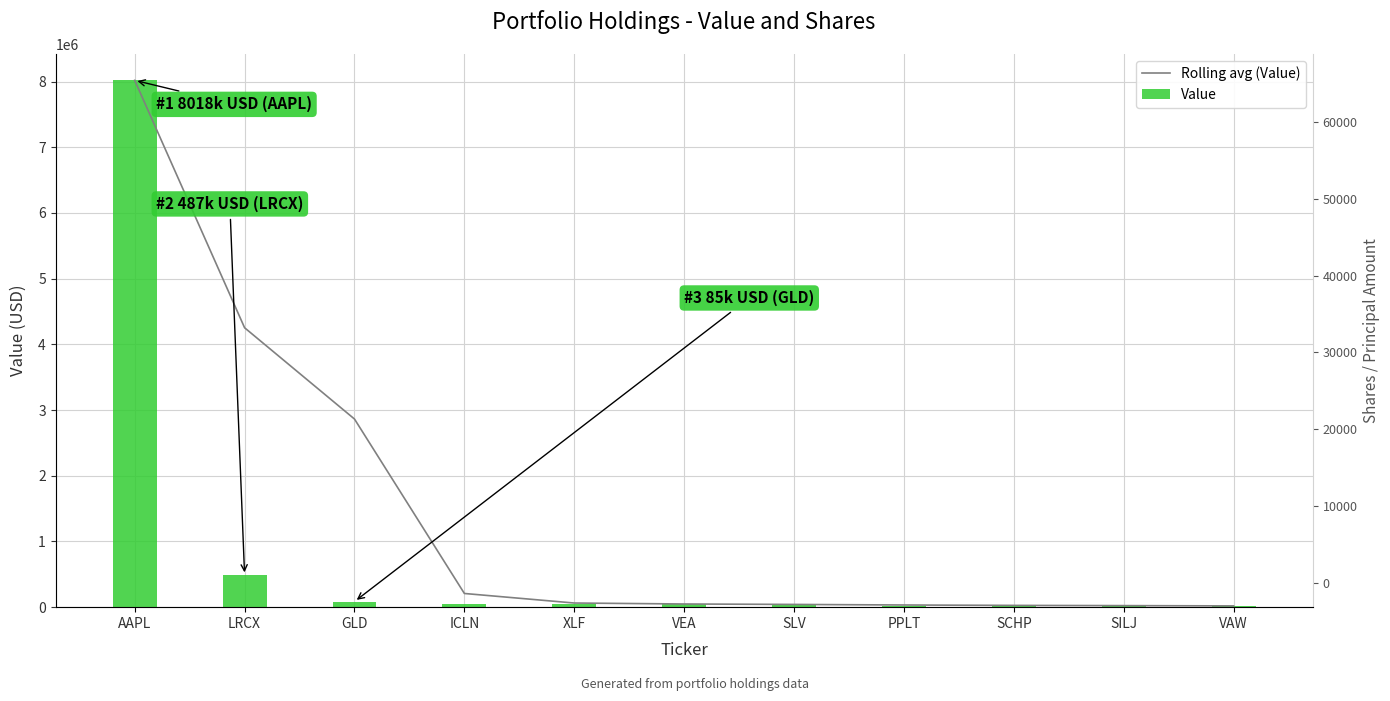

Reading left to right, list all the values displayed in this chart.

Rolling avg (Value): 8018000.0	4252500.0	2863333.3	208333.3	63000.0	48333.3	41666.7	33000.0	27000.0	23666.7	19333.3
Value: 8018000.0	487000.0	85000.0	53000.0	51000.0	41000.0	33000.0	25000.0	23000.0	23000.0	12000.0
Shares or principal amount: 65643.0	818.0	529.0	2193.0	1487.0	838.0	1449.0	224.0	379.0	1592.0	67.0